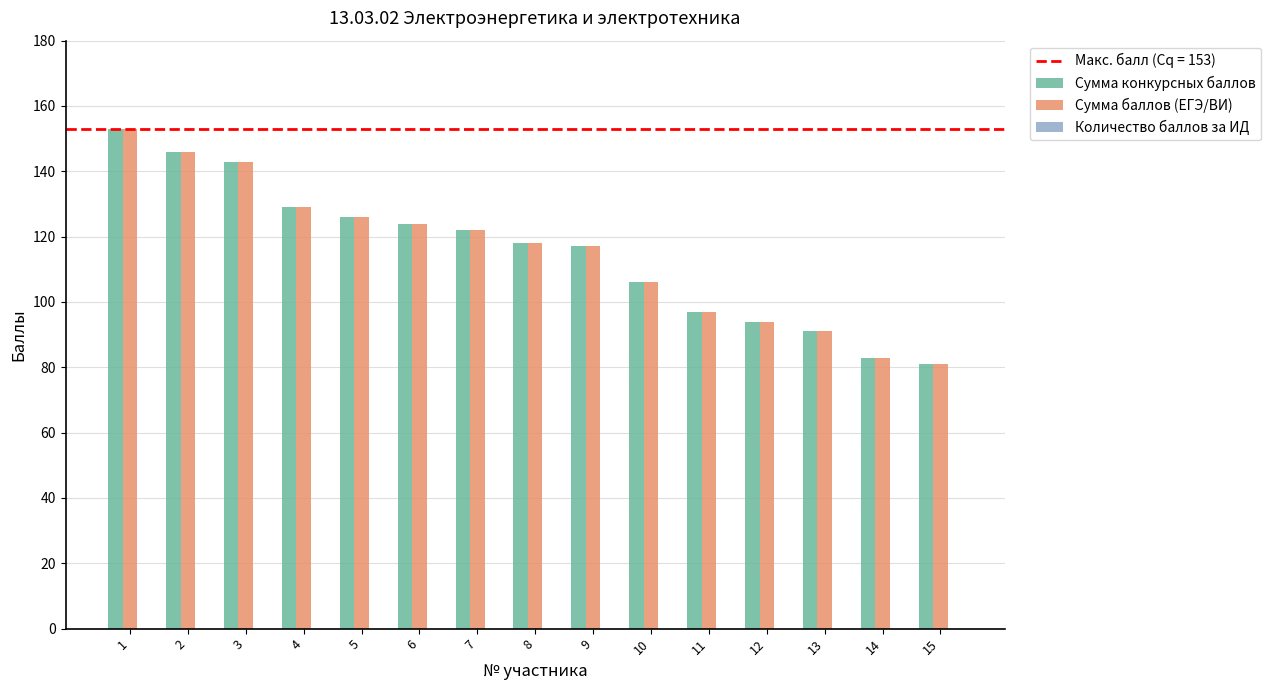

How many values in the Сумма баллов (ЕГЭ/ВИ) series are below 118?

7